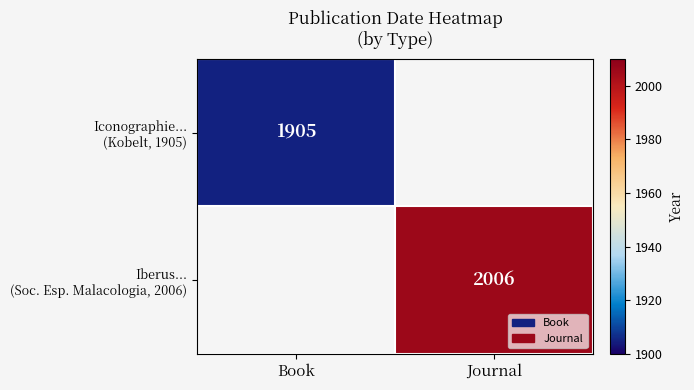

What is the maximum value shown in the chart?

2006.0